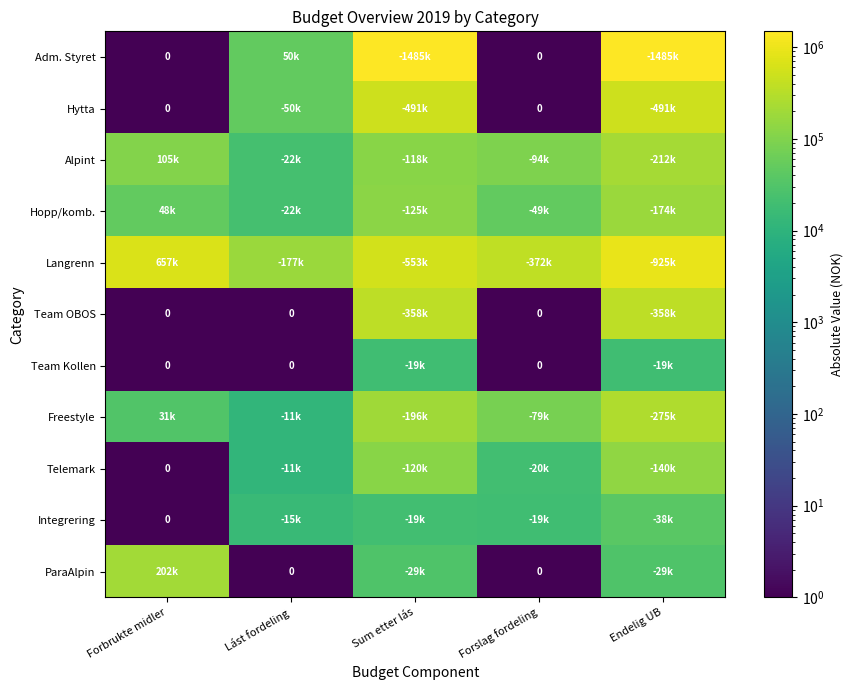

At how many categories does at least one series exceed 697170?

2